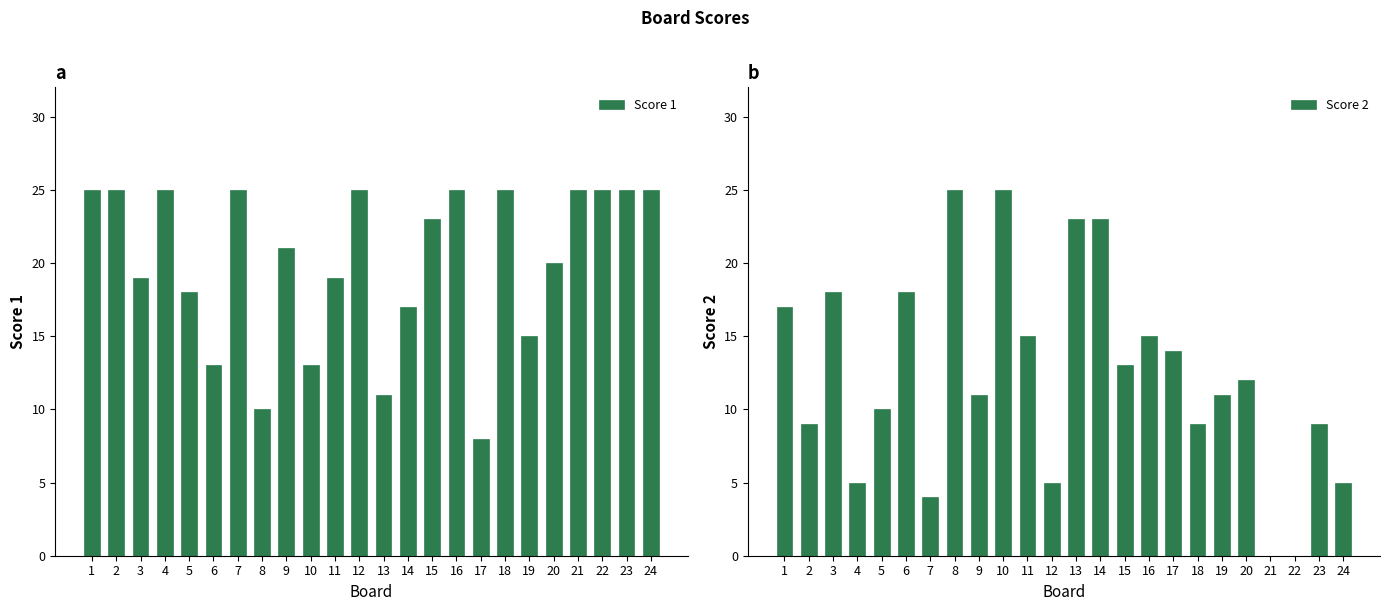

Reading left to right, extract all data points from this chart.

Score 1: 25	25	19	25	18	13	25	10	21	13	19	25	11	17	23	25	8	25	15	20	25	25	25	25
Score 2: 17	9	18	5	10	18	4	25	11	25	15	5	23	23	13	15	14	9	11	12	0	0	9	5